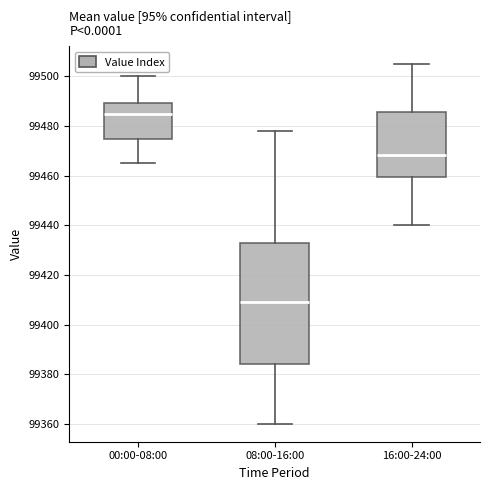

Reading left to right, transcribe this box plot: for each box, give where its median line is, the range the box spans, and where its two whiskers end, as read against the y-axis. The values are not printed on the chart, so give them approximately, as read against the axis.

00:00-08:00: median 99486, box 99476 to 99490, whiskers 99466 to 99500
08:00-16:00: median 99410, box 99384 to 99432, whiskers 99360 to 99478
16:00-24:00: median 99468, box 99460 to 99486, whiskers 99440 to 99506